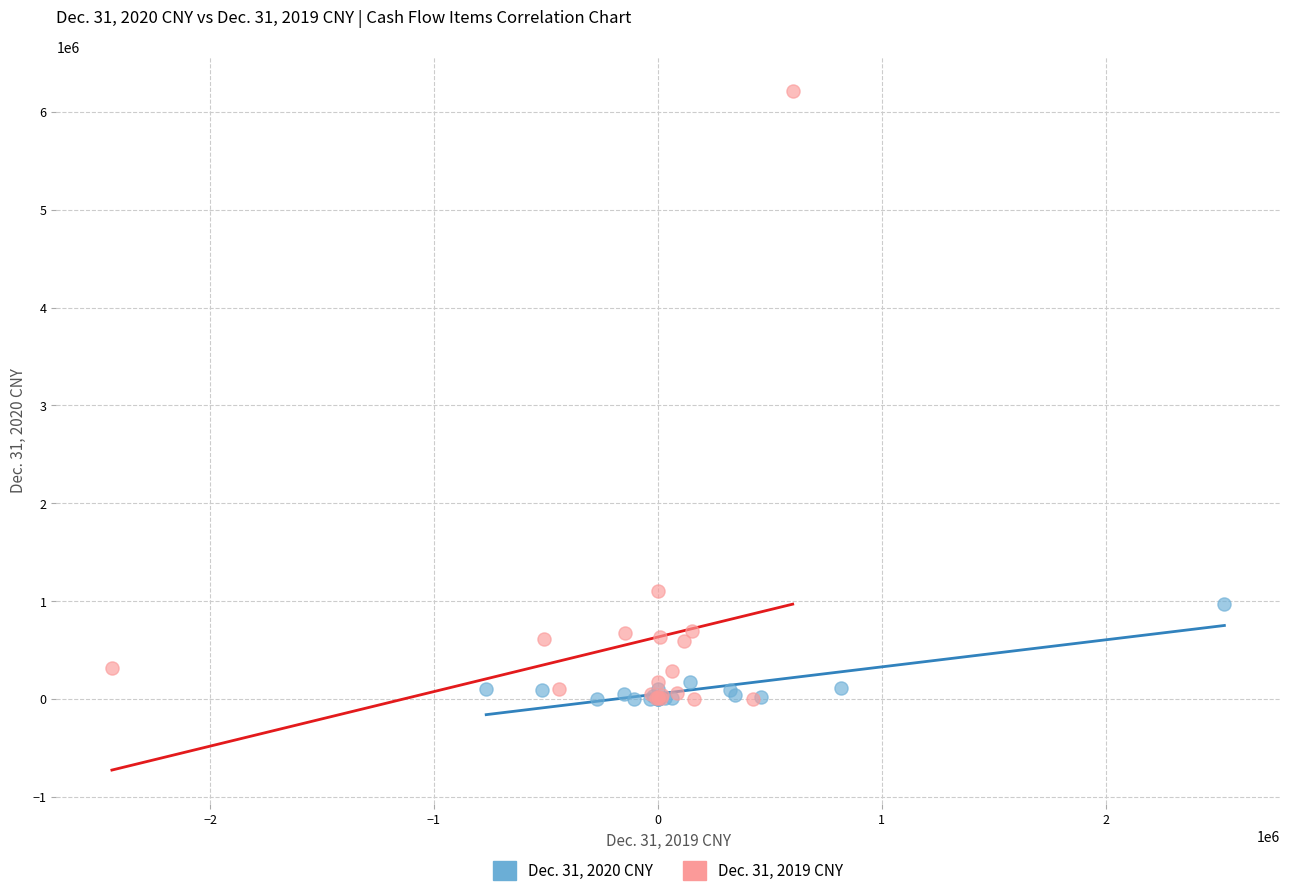

Which series has the largest Y range (max minus min)?

Dec. 31, 2019 CNY